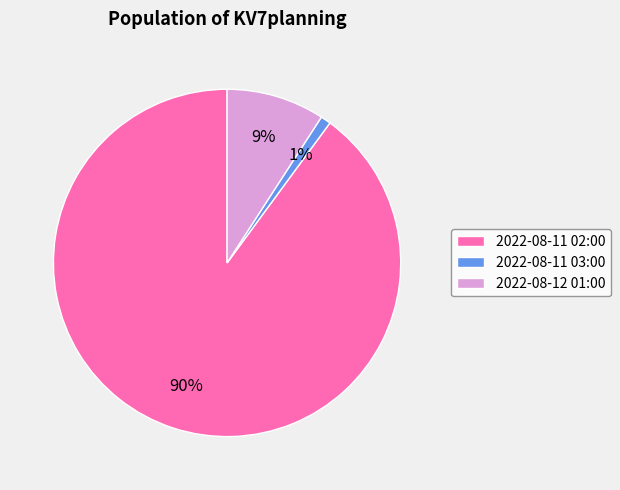

True or false: 2022-08-11 03:00 accounts for 1% of the total.

True